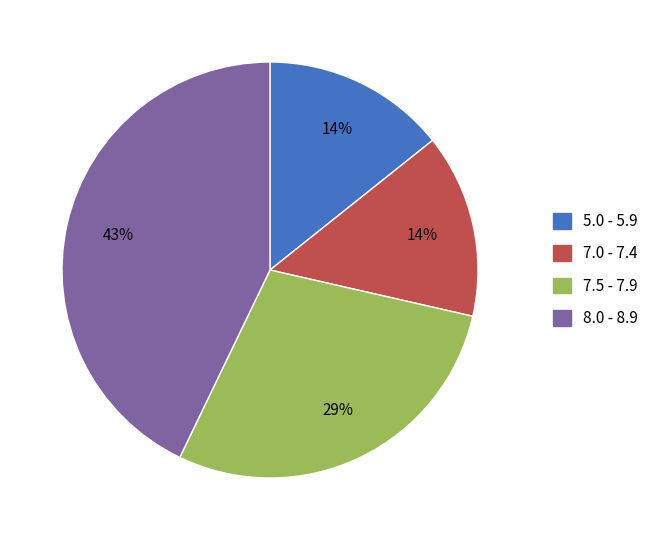

Is the sum of 7.0 - 7.4 and 8.0 - 8.9 greater than half?

Yes